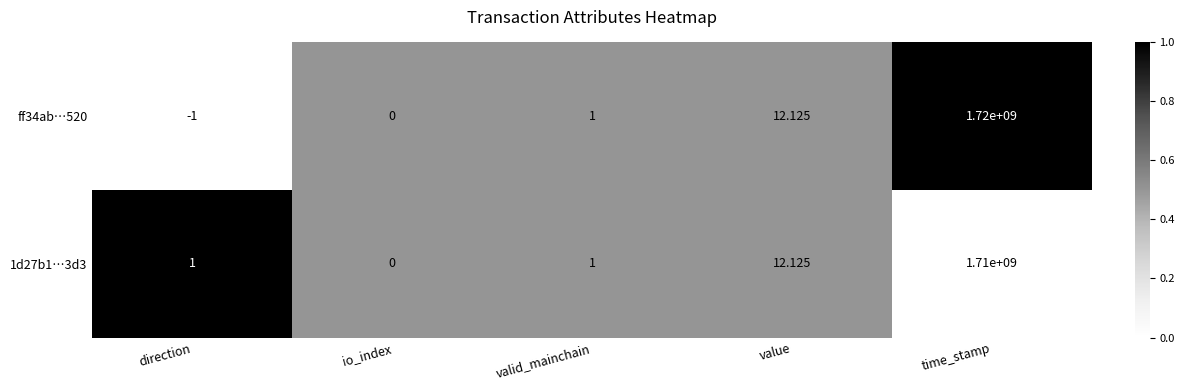

At direction, list the series in order from largest to smallest.

1d27b1…3d3, ff34ab…520